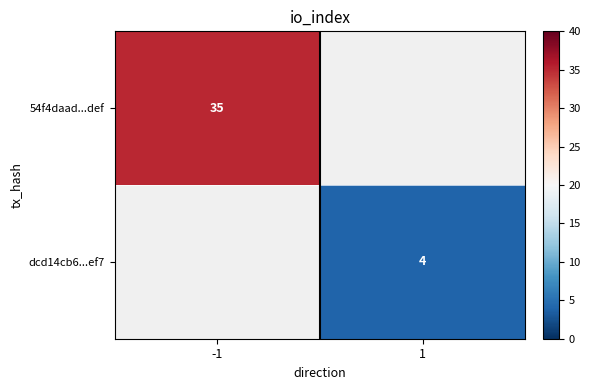

Is it true that dcd14cb6...ef7 equals 3 at 1?

False